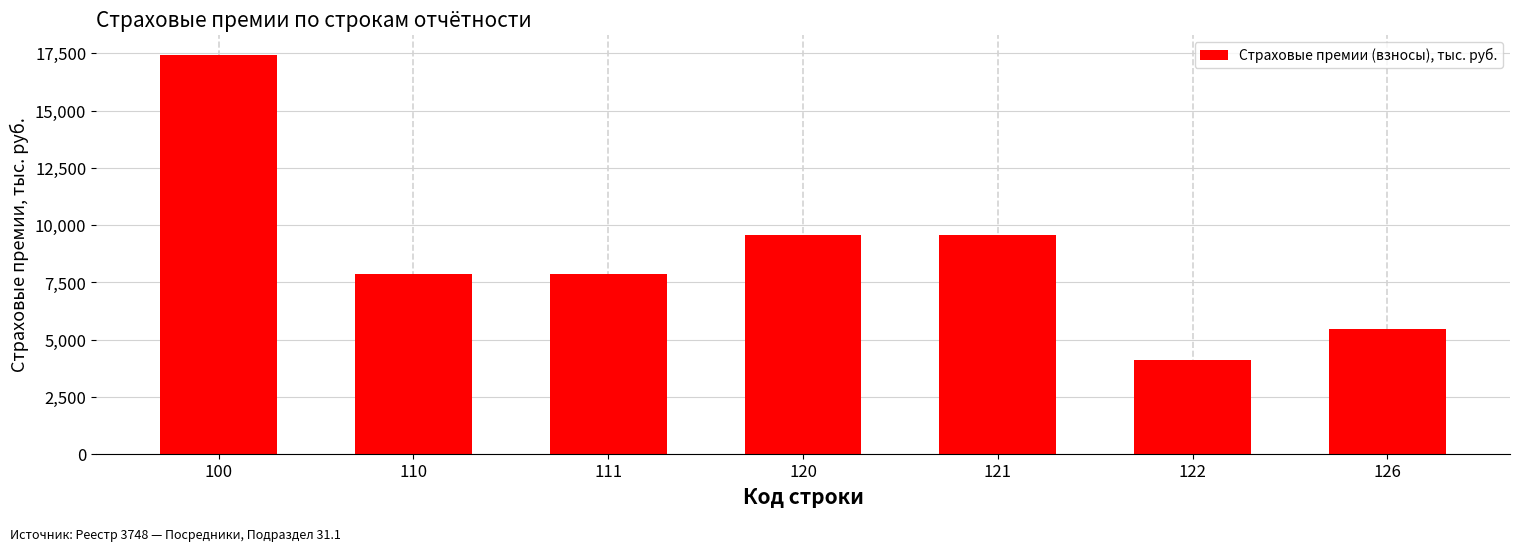

Reading left to right, what are all the values shown in this chart?

100=17440.0	110=7887.4	111=7887.4	120=9552.6	121=9552.6	122=4101.8	126=5450.8